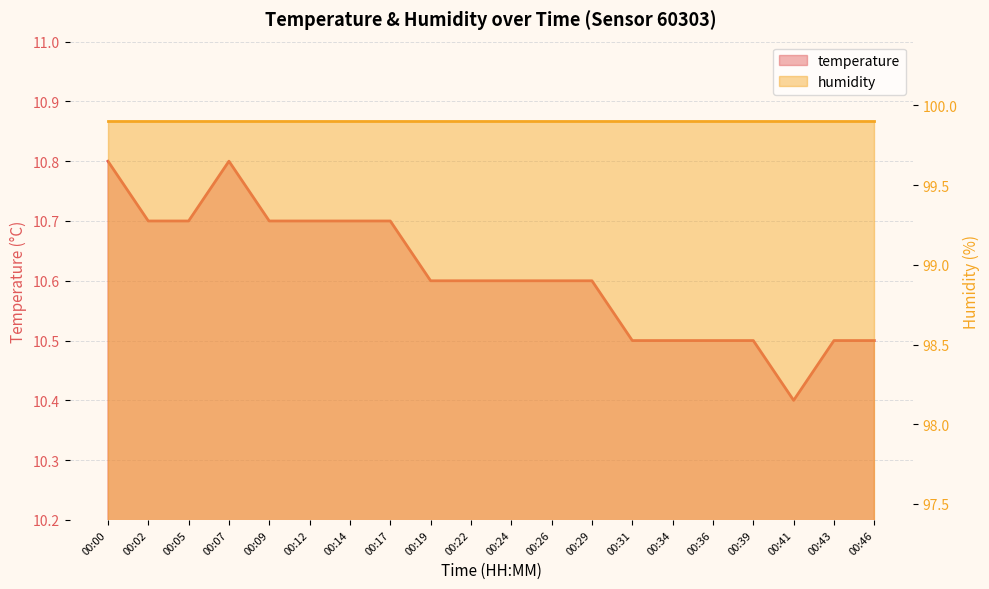

List the labels in order of value, largest first.

00:00, 00:07, 00:02, 00:05, 00:09, 00:12, 00:14, 00:17, 00:19, 00:22, 00:24, 00:26, 00:29, 00:31, 00:34, 00:36, 00:39, 00:43, 00:46, 00:41